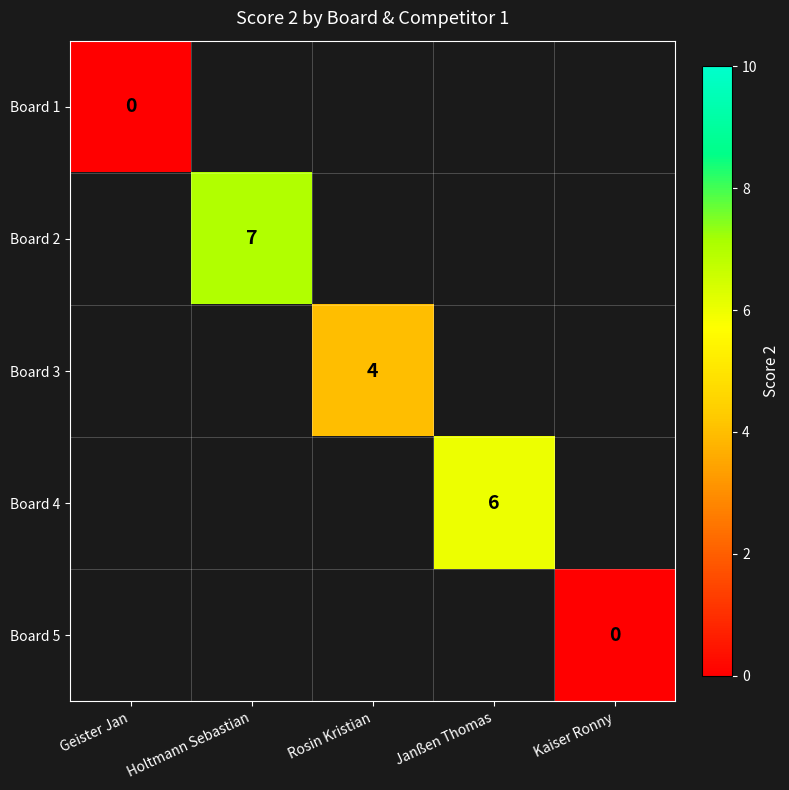

Is it true that Board 3 equals 4 at Rosin Kristian?

True